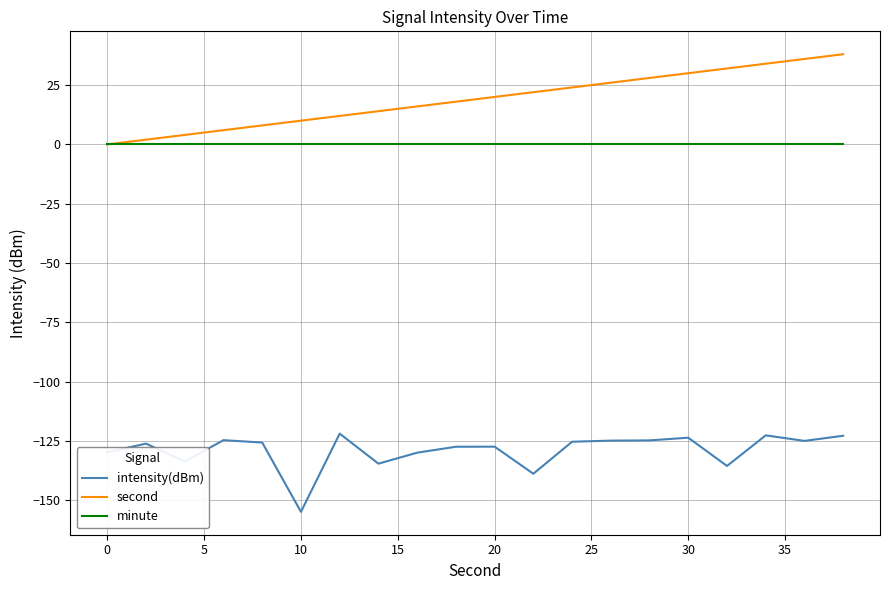

Which series has the largest total across all categories?

second